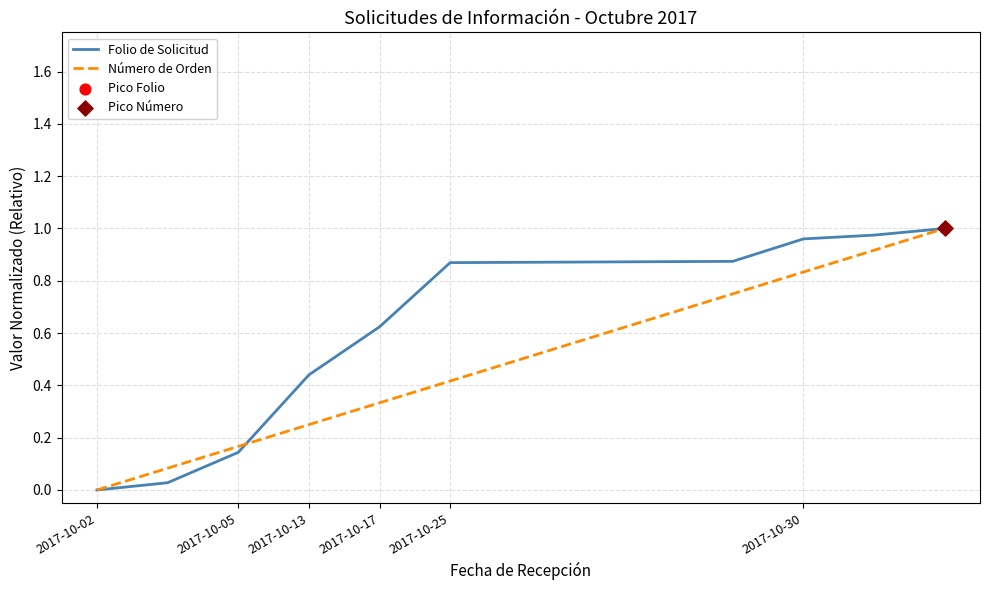

At how many categories does at least one series exceed 0?

12